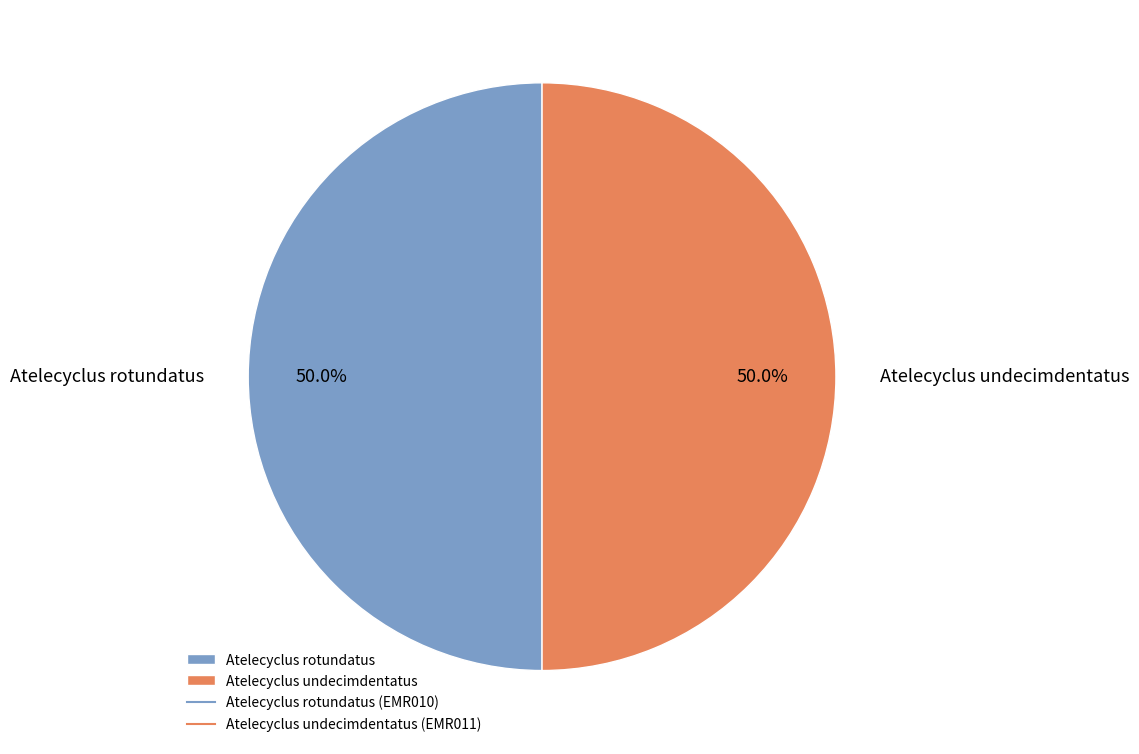

The Atelecyclus undecimdentatus slice represents 62% of the pie. True or false?

False